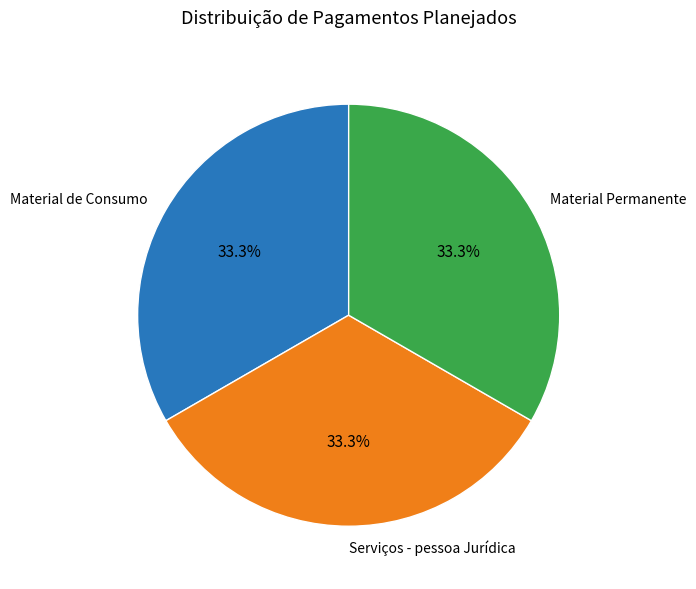

What portion of the pie excludes Material Permanente?

66.7%